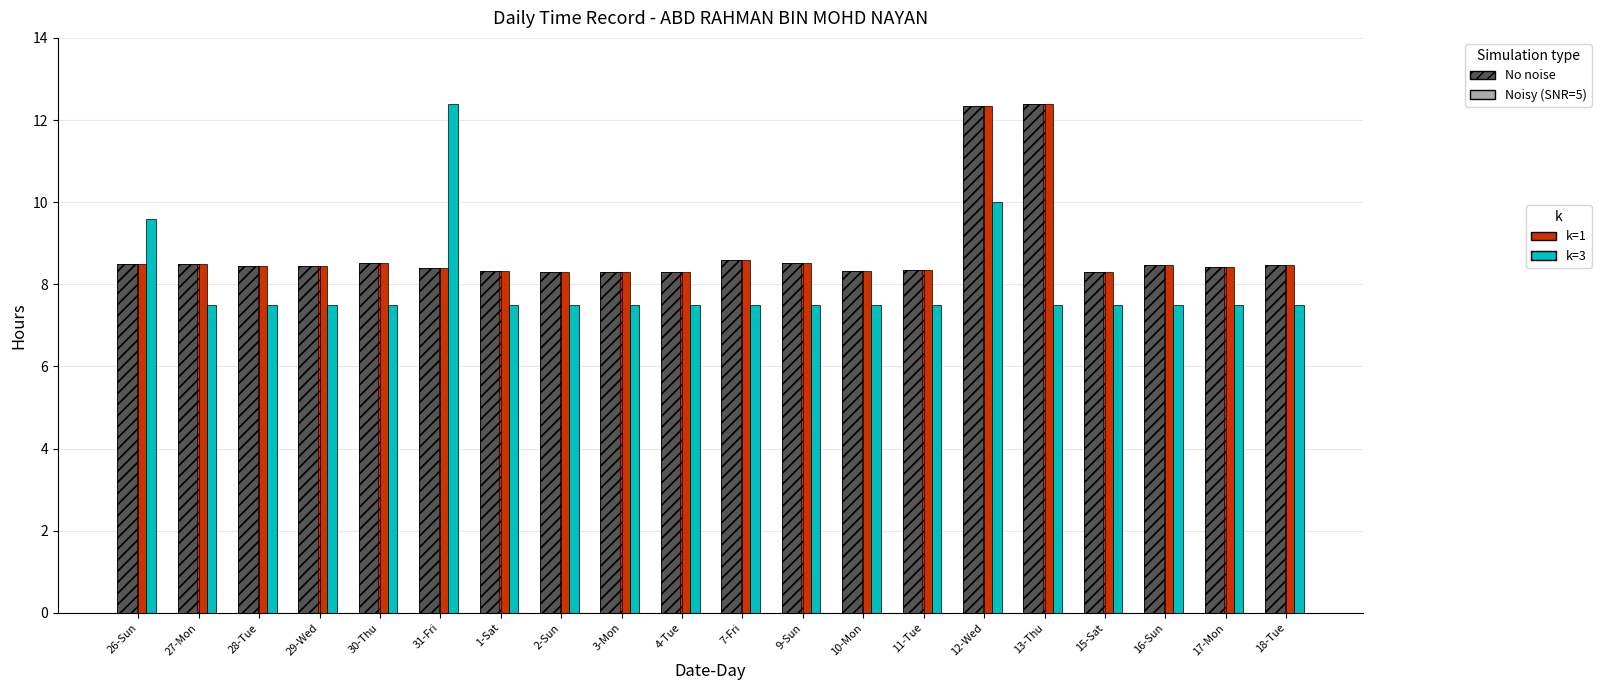

What is the difference between the Low (Noisy SNR=5) values at 3-Mon and 16-Sun?

0.2